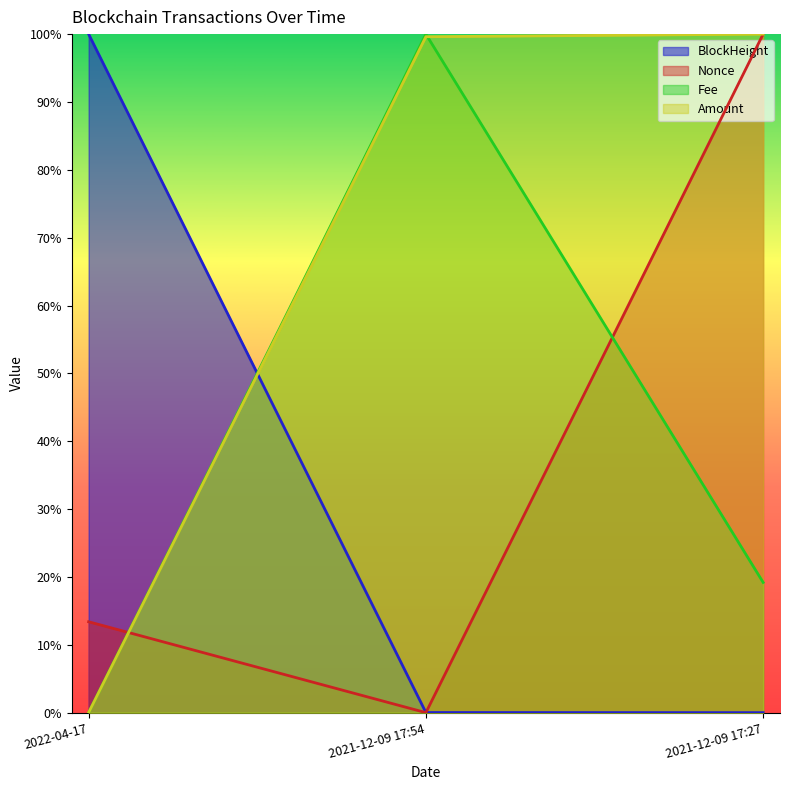

What is the difference between the maximum and second lowest values in the BlockHeight series?

1.0